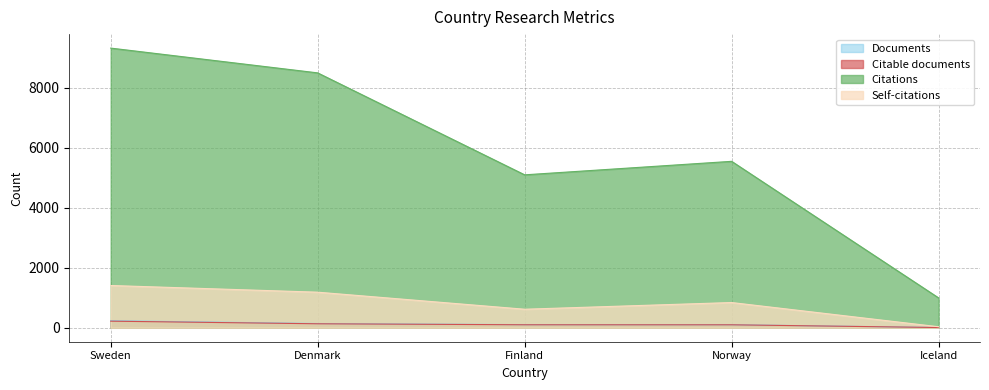

The value of Citations at Sweden is 3224. True or false?

False